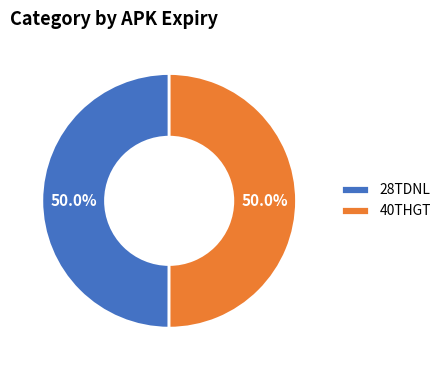

What is the ratio of the value at 40THGT to the value at 28TDNL?

1.0